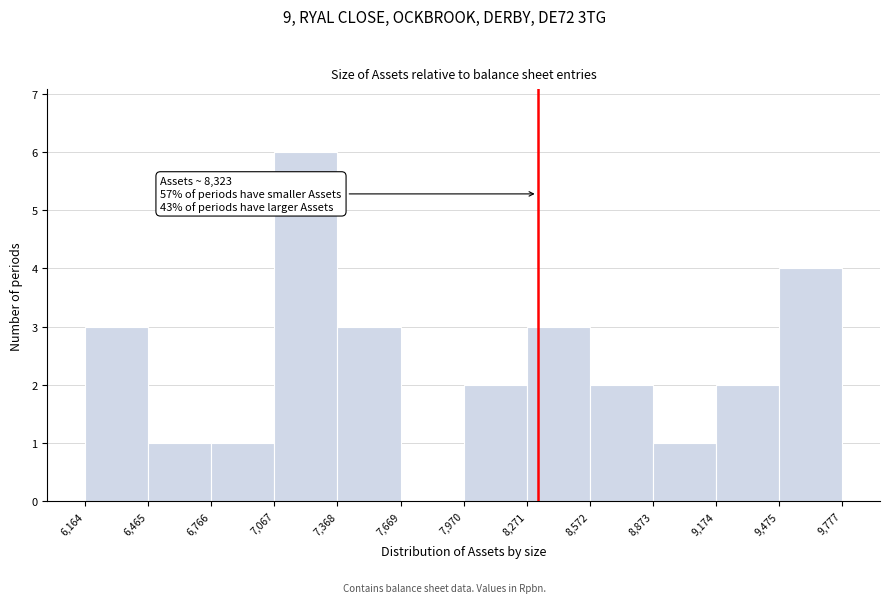

Over which range of the x-axis is the bar tallest?

7,067 to 7,368